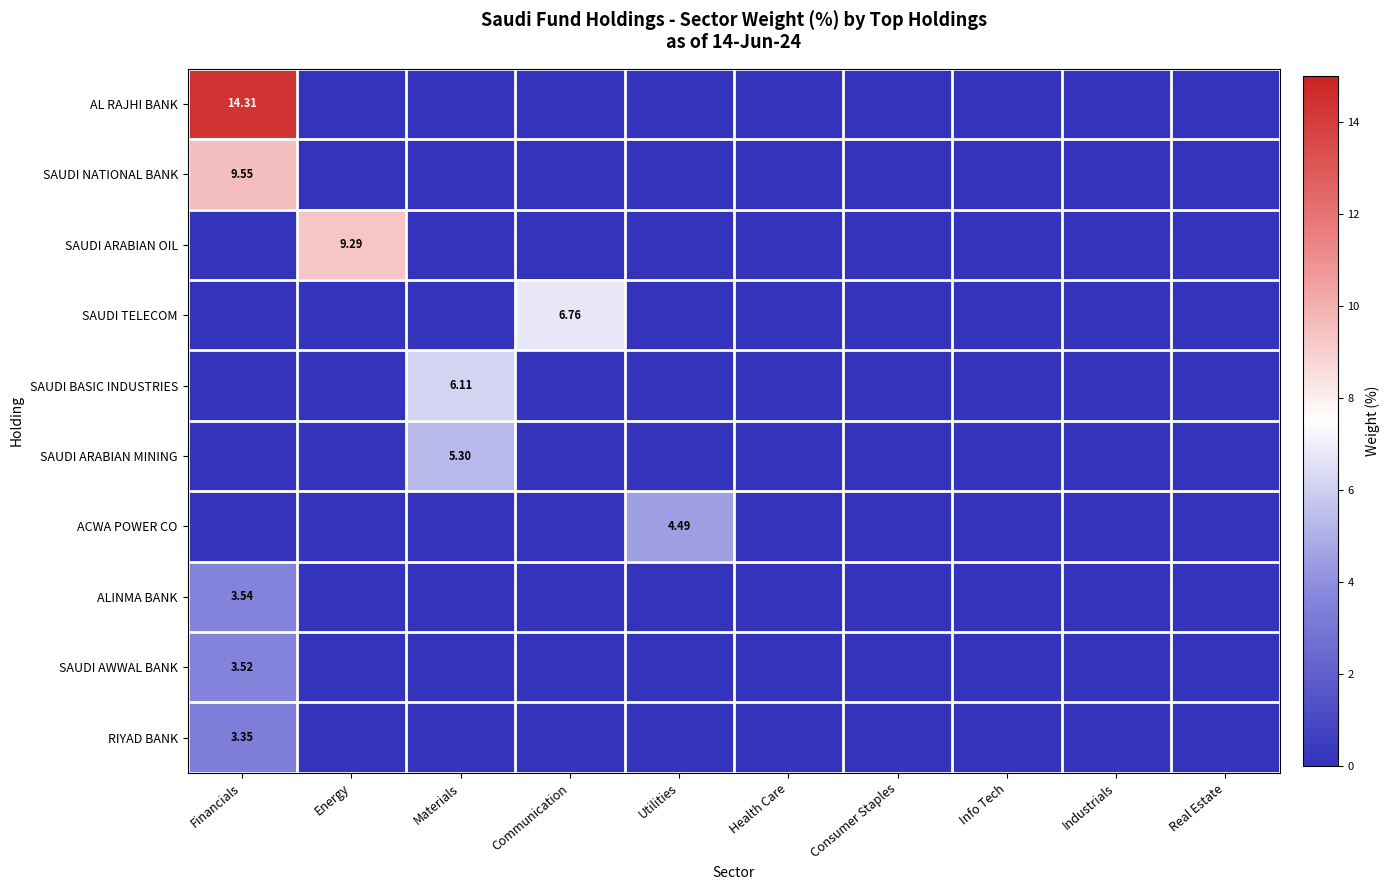

Which series has the largest total across all categories?

AL RAJHI BANK